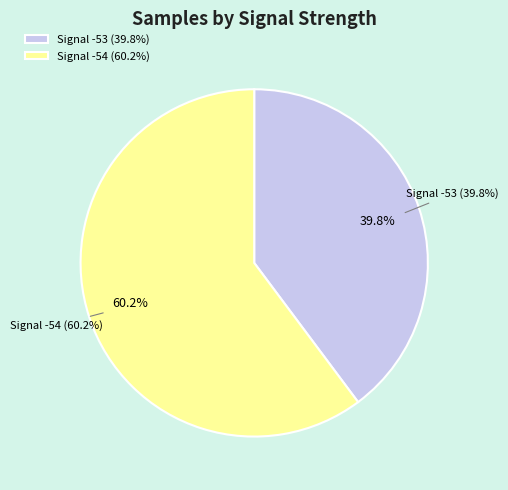

True or false: -54 accounts for 19% of the total.

False